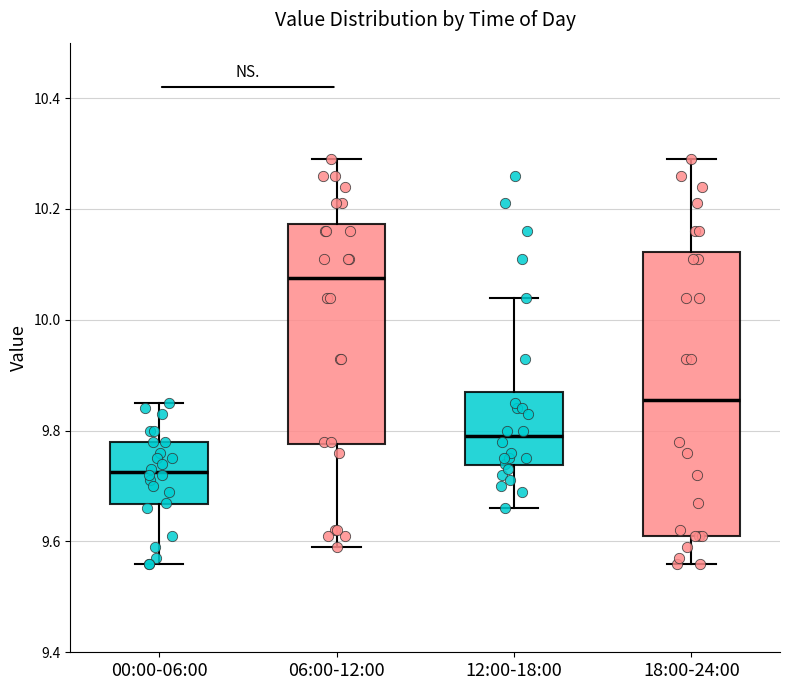

Reading left to right, read every box against the y-axis: the position of its median line, the range the box covers, and the ends of its whiskers. The values are not printed on the chart, so give them approximately, as read against the axis.

00:00-06:00: median 9.72, box 9.66 to 9.78, whiskers 9.56 to 9.86
06:00-12:00: median 10.08, box 9.78 to 10.18, whiskers 9.60 to 10.30
12:00-18:00: median 9.80, box 9.74 to 9.88, whiskers 9.66 to 10.04
18:00-24:00: median 9.86, box 9.62 to 10.12, whiskers 9.56 to 10.30